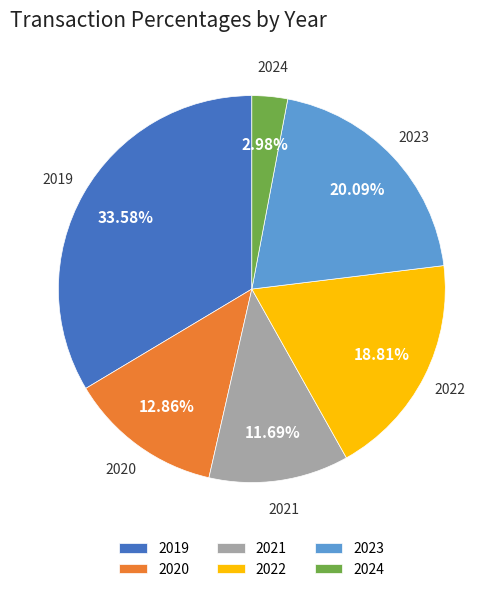

What percentage is the 2020 slice, to the nearest percent?

13%